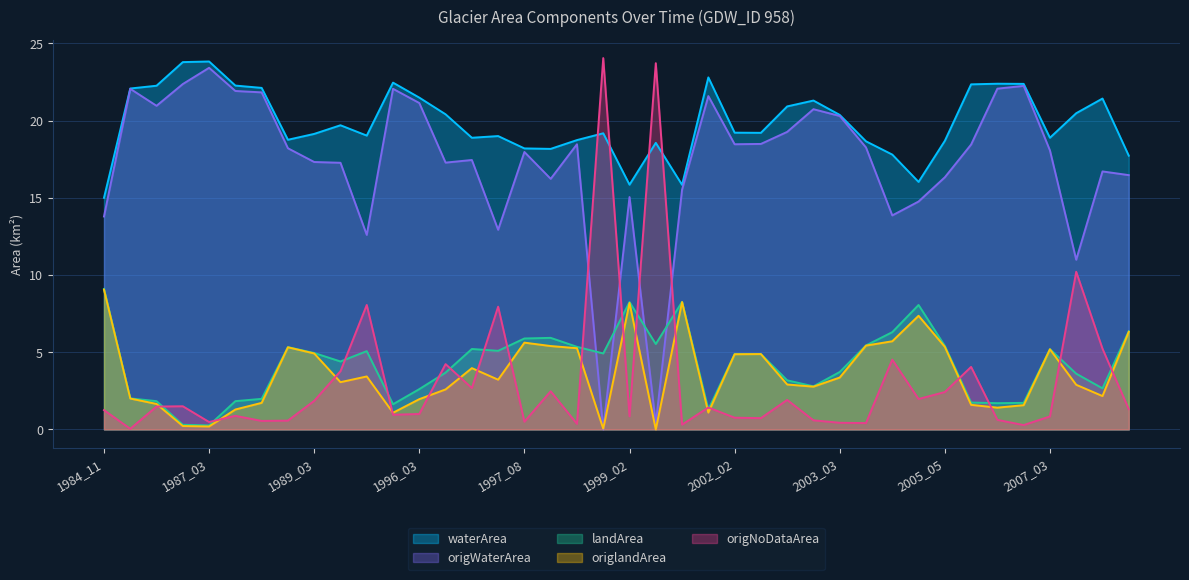

How many distinct data groups are displayed?

5